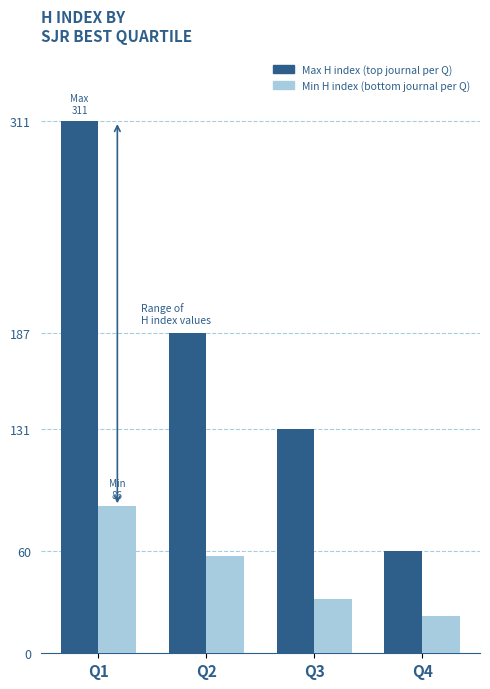

At which category does the chart reach its peak across all series?

Q1